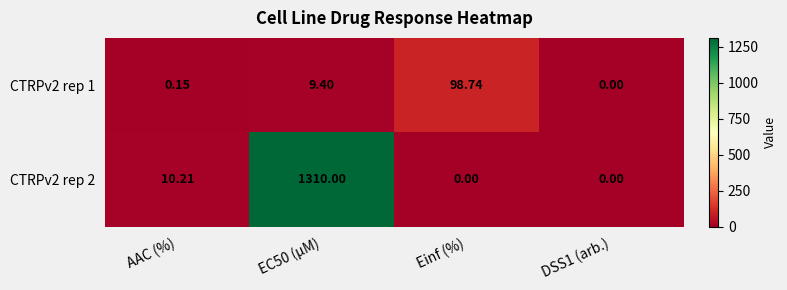

At which label does CTRPv2 rep 2 first exceed 10?

AAC (%)